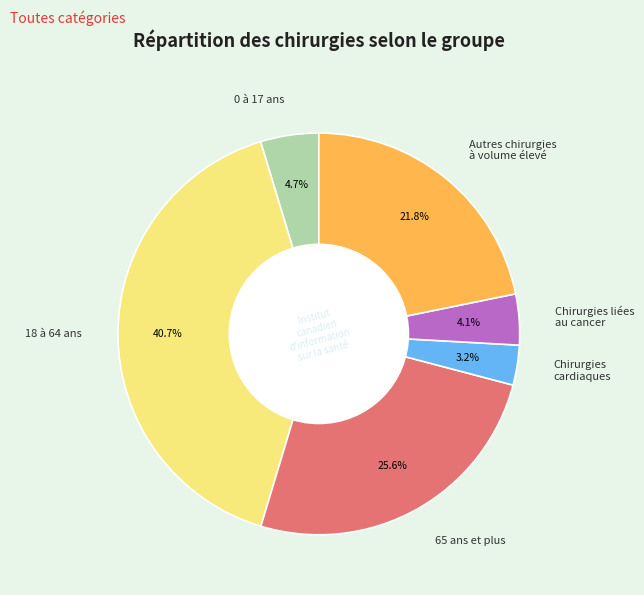

Is the sum of 0 à 17 ans and Autres chirurgies à volume élevé greater than half?

No